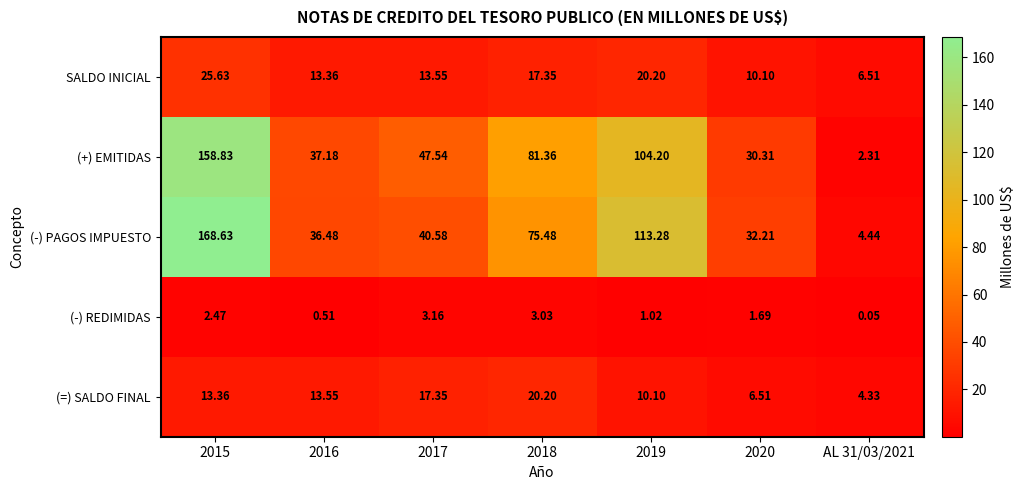

Which series has the largest total across all categories?

(-) PAGOS IMPUESTO